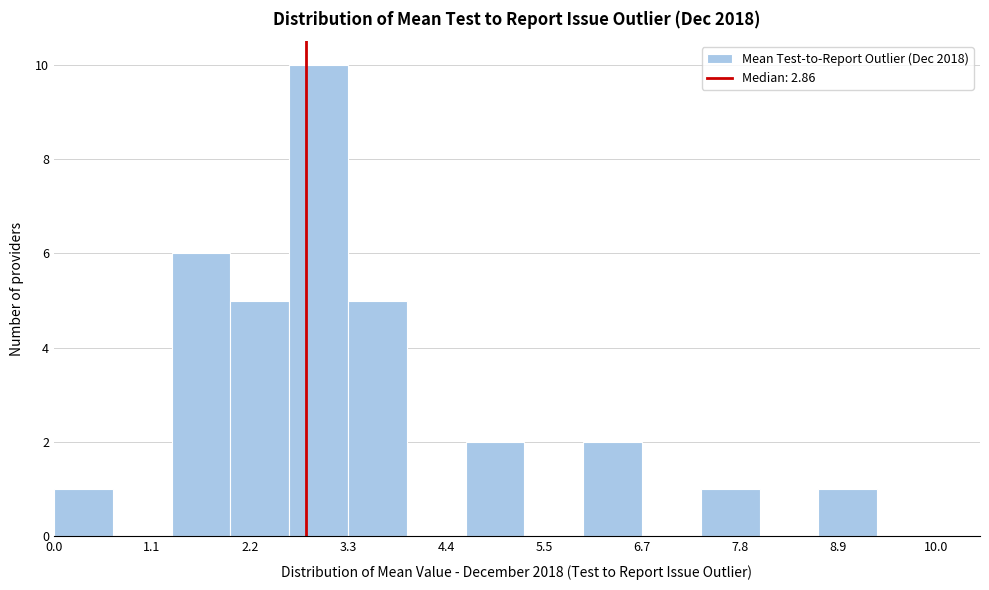

Read against the x-axis, roughly where is the centre of the tallest bar?

3.0